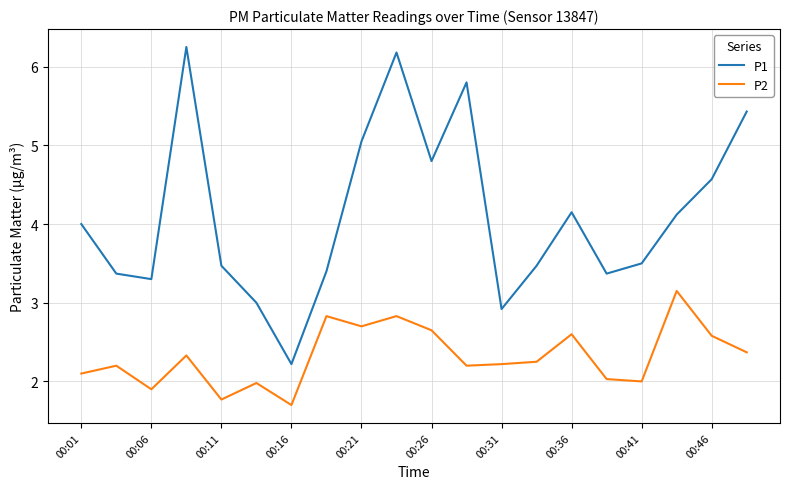

List the series in order of their overall mean, highest first.

P1, P2